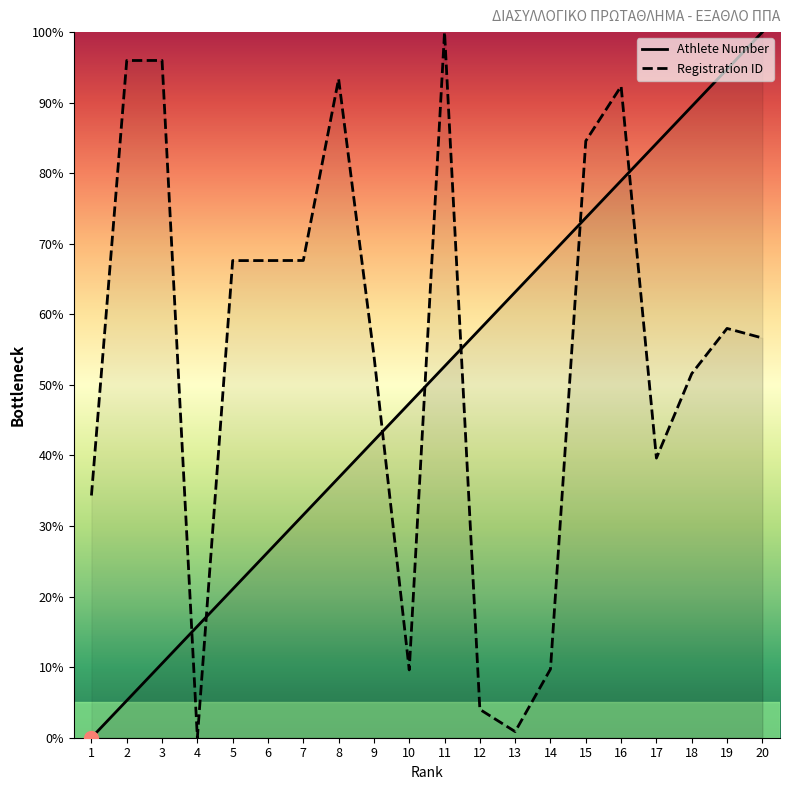

The Athlete Number series shows 52.6 at 11. True or false?

True